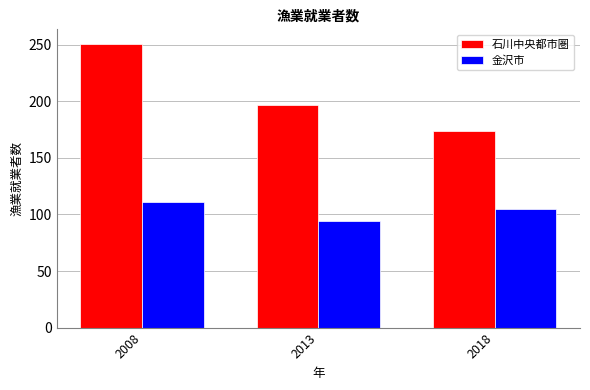

What is the difference between the maximum and second lowest values in the 石川中央都市圏 series?

54